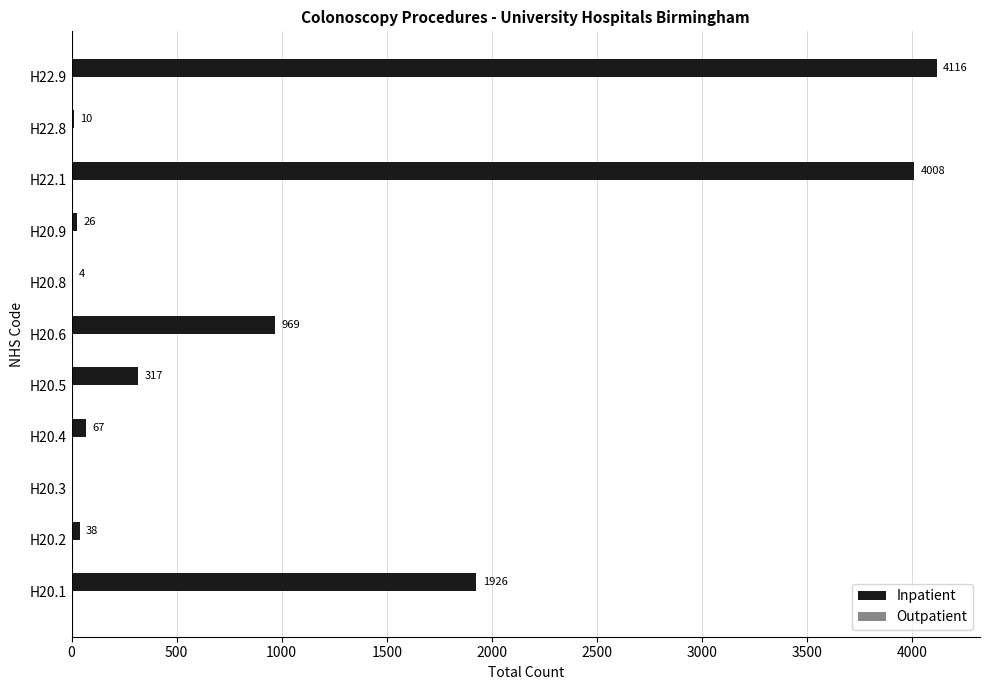

True or false: the data shows 4008 at H22.1.

True